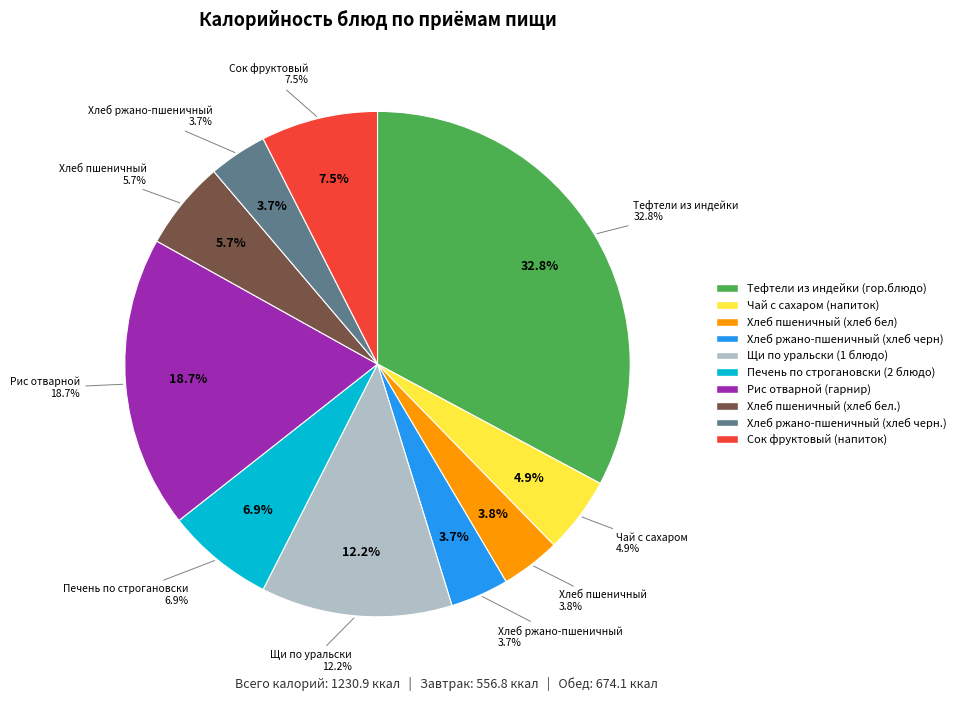

True or false: Хлеб пшеничный (хлеб бел.) accounts for 1% of the total.

False